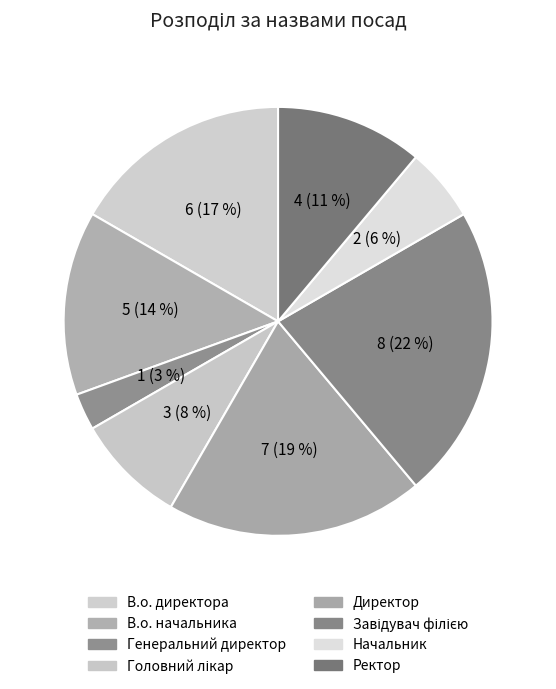

The Ректор slice represents 11% of the pie. True or false?

True